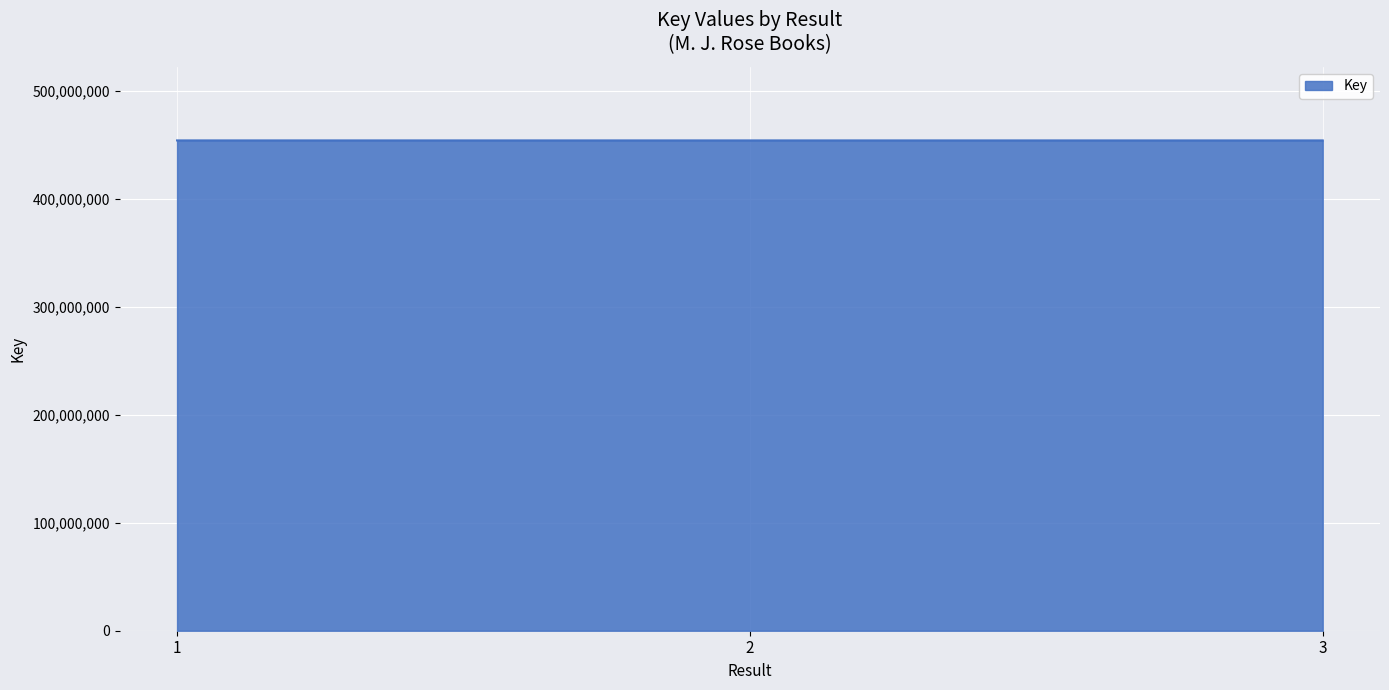

What is the sum of the values at 3 and 2?

908401308